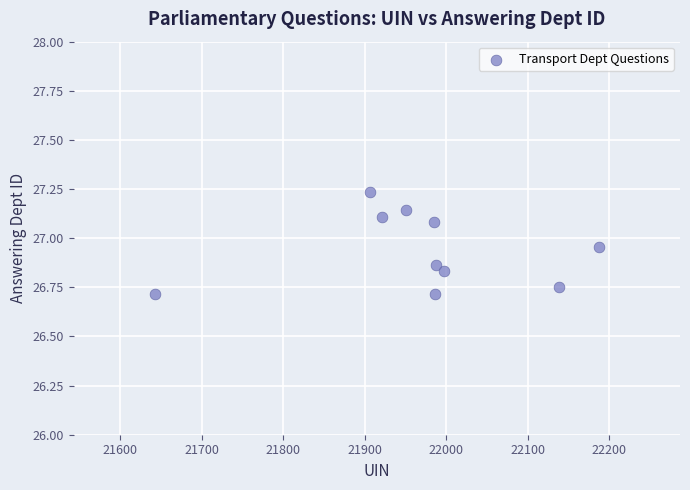

What is the range of Y values (max minus min)?

0.5